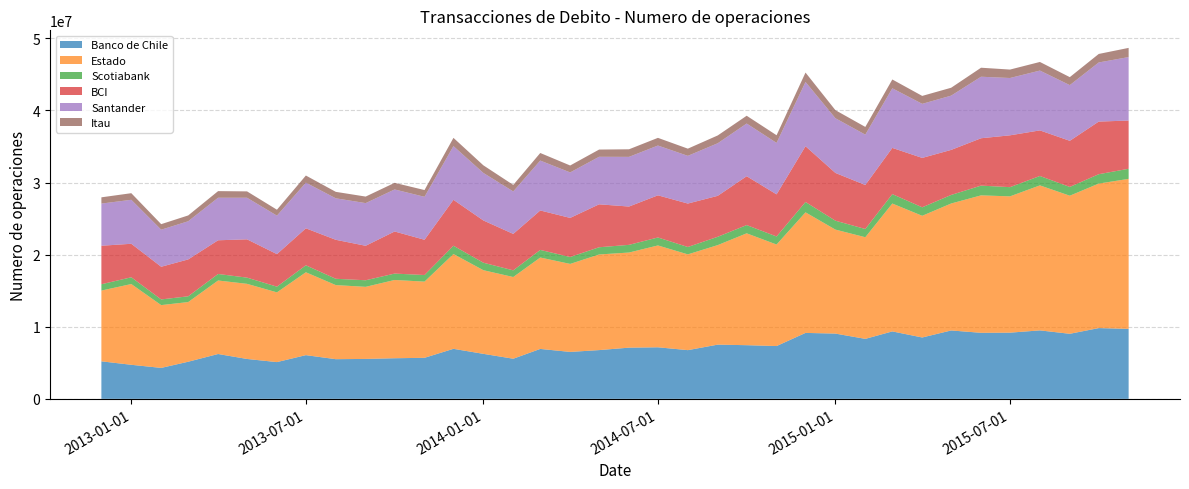

Reading left to right, list all the values displayed in this chart.

Banco de Chile: 2012-12-01=5203865	2013-01-01=4722809	2013-02-01=4291469	2013-03-01=5147004	2013-04-01=6219647	2013-05-01=5530955	2013-06-01=5095998	2013-07-01=6061087	2013-08-01=5501298	2013-09-01=5536932	2013-10-01=5631905	2013-11-01=5691270	2013-12-01=6937179	2014-01-01=6241202	2014-02-01=5564665	2014-03-01=6923080	2014-04-01=6508747	2014-05-01=6761340	2014-06-01=7099757	2014-07-01=7149482	2014-08-01=6754675	2014-09-01=7519368	2014-10-01=7441013	2014-11-01=7323023	2014-12-01=9144838	2015-01-01=9050451	2015-02-01=8317686	2015-03-01=9352484	2015-04-01=8509705	2015-05-01=9484149	2015-06-01=9158465	2015-07-01=9179063	2015-08-01=9494170	2015-09-01=9021977	2015-10-01=9812754	2015-11-01=9703736
Estado: 2012-12-01=9811828	2013-01-01=11199443	2013-02-01=8708919	2013-03-01=8275930	2013-04-01=10192963	2013-05-01=10419193	2013-06-01=9670258	2013-07-01=11492955	2013-08-01=10274137	2013-09-01=9996922	2013-10-01=10853655	2013-11-01=10566512	2013-12-01=13147730	2014-01-01=11601322	2014-02-01=11329995	2014-03-01=12674972	2014-04-01=12204432	2014-05-01=13260937	2014-06-01=13191628	2014-07-01=14124879	2014-08-01=13282192	2014-09-01=13802246	2014-10-01=15515448	2014-11-01=14079302	2014-12-01=16721208	2015-01-01=14421215	2015-02-01=14096346	2015-03-01=17735156	2015-04-01=16877018	2015-05-01=17608507	2015-06-01=19060691	2015-07-01=18902382	2015-08-01=20109553	2015-09-01=19149898	2015-10-01=20041118	2015-11-01=20802984
Scotiabank: 2012-12-01=877624	2013-01-01=935786	2013-02-01=787742	2013-03-01=798084	2013-04-01=904535	2013-05-01=859752	2013-06-01=793383	2013-07-01=966537	2013-08-01=875507	2013-09-01=911740	2013-10-01=885978	2013-11-01=914859	2013-12-01=1149840	2014-01-01=1037424	2014-02-01=925279	2014-03-01=1056273	2014-04-01=959956	2014-05-01=1000855	2014-06-01=1065534	2014-07-01=1105086	2014-08-01=1023151	2014-09-01=1154378	2014-10-01=1141625	2014-11-01=1115701	2014-12-01=1435111	2015-01-01=1234281	2015-02-01=1140740	2015-03-01=1306122	2015-04-01=1177127	2015-05-01=1185560	2015-06-01=1351453	2015-07-01=1276702	2015-08-01=1303131	2015-09-01=1217008	2015-10-01=1299646	2015-11-01=1400844
BCI: 2012-12-01=5340877	2013-01-01=4646773	2013-02-01=4531075	2013-03-01=5114914	2013-04-01=4674164	2013-05-01=5312558	2013-06-01=4510409	2013-07-01=5129281	2013-08-01=5406506	2013-09-01=4782096	2013-10-01=5838616	2013-11-01=4889122	2013-12-01=6369754	2014-01-01=5859362	2014-02-01=5055312	2014-03-01=5470002	2014-04-01=5419380	2014-05-01=5954133	2014-06-01=5313314	2014-07-01=5845987	2014-08-01=6024243	2014-09-01=5678193	2014-10-01=6775568	2014-11-01=5840614	2014-12-01=7734042	2015-01-01=6623084	2015-02-01=6100752	2015-03-01=6408742	2015-04-01=6849525	2015-05-01=6246668	2015-06-01=6569902	2015-07-01=7188663	2015-08-01=6323438	2015-09-01=6395020	2015-10-01=7298351	2015-11-01=6688373
Santander: 2012-12-01=5845436	2013-01-01=6100146	2013-02-01=5139443	2013-03-01=5292913	2013-04-01=5897710	2013-05-01=5766017	2013-06-01=5335228	2013-07-01=6332647	2013-08-01=5753909	2013-09-01=5916977	2013-10-01=5828953	2013-11-01=5956328	2013-12-01=7443140	2014-01-01=6593135	2014-02-01=5887772	2014-03-01=6920328	2014-04-01=6307973	2014-05-01=6592335	2014-06-01=6886864	2014-07-01=6904537	2014-08-01=6616757	2014-09-01=7293627	2014-10-01=7307148	2014-11-01=7135858	2014-12-01=8908904	2015-01-01=7585665	2015-02-01=6984903	2015-03-01=8265531	2015-04-01=7497717	2015-05-01=7524368	2015-06-01=8531719	2015-07-01=7947913	2015-08-01=8295788	2015-09-01=7723907	2015-10-01=8198819	2015-11-01=8801462
Itau: 2012-12-01=867429	2013-01-01=917211	2013-02-01=768637	2013-03-01=807412	2013-04-01=918759	2013-05-01=883979	2013-06-01=824230	2013-07-01=988195	2013-08-01=897152	2013-09-01=907282	2013-10-01=918279	2013-11-01=938033	2013-12-01=1146150	2014-01-01=1054076	2014-02-01=905861	2014-03-01=1051325	2014-04-01=963033	2014-05-01=1001839	2014-06-01=1052029	2014-07-01=1065462	2014-08-01=997218	2014-09-01=1081904	2014-10-01=1080708	2014-11-01=1062962	2014-12-01=1306979	2015-01-01=1120180	2015-02-01=1070285	2015-03-01=1222224	2015-04-01=1101782	2015-05-01=1096131	2015-06-01=1249739	2015-07-01=1170991	2015-08-01=1195098	2015-09-01=1108024	2015-10-01=1180106	2015-11-01=1275414